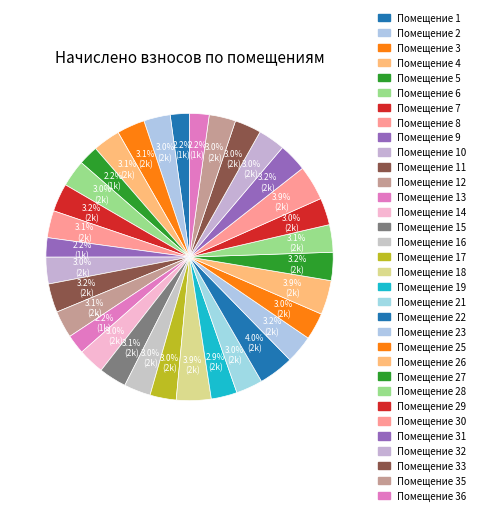

How many segments does this pie chart have?

33